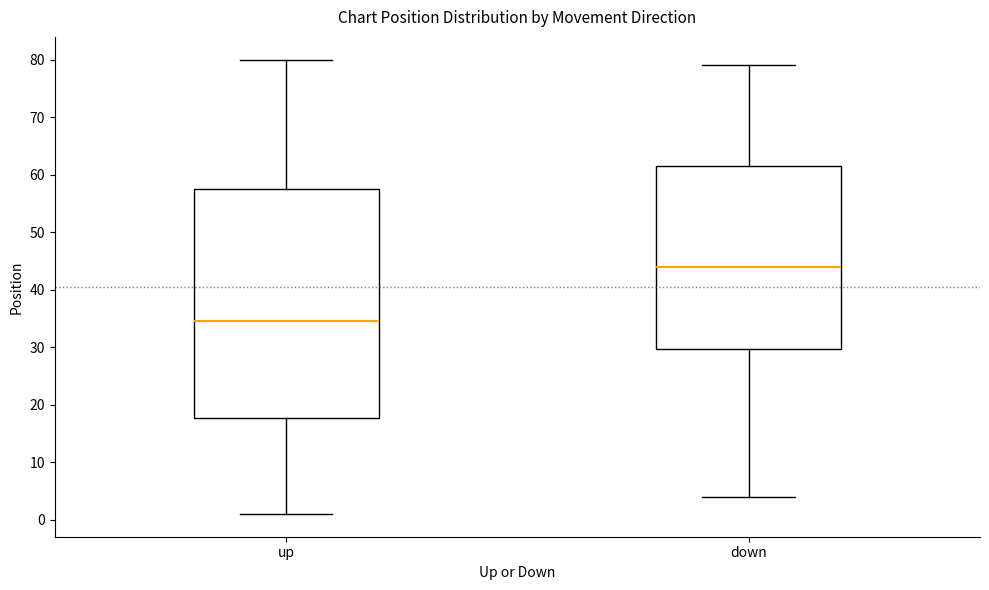

Which box has the lowest median line?

up